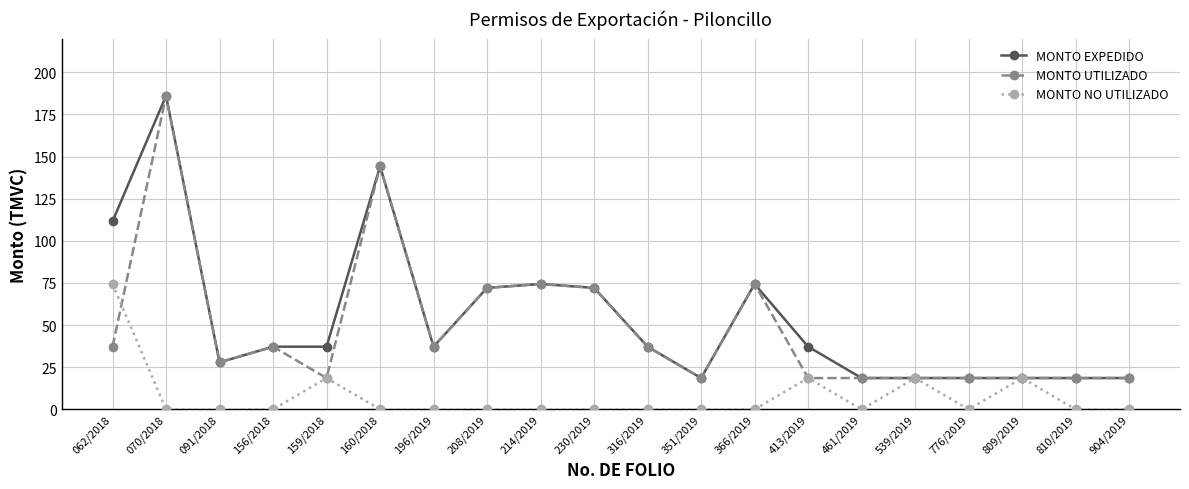

What is the label of the 7th point from the right?

413/2019